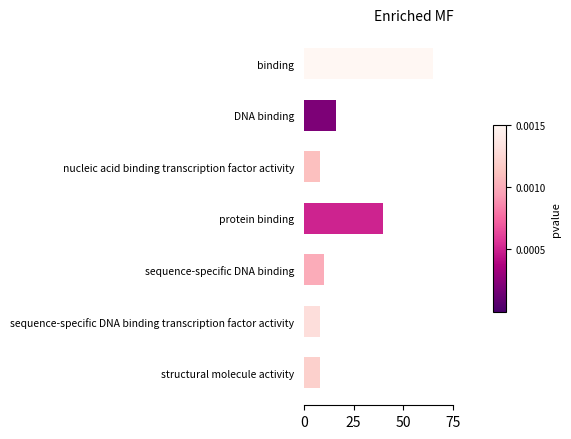

Which label corresponds to the largest value in the chart?

binding